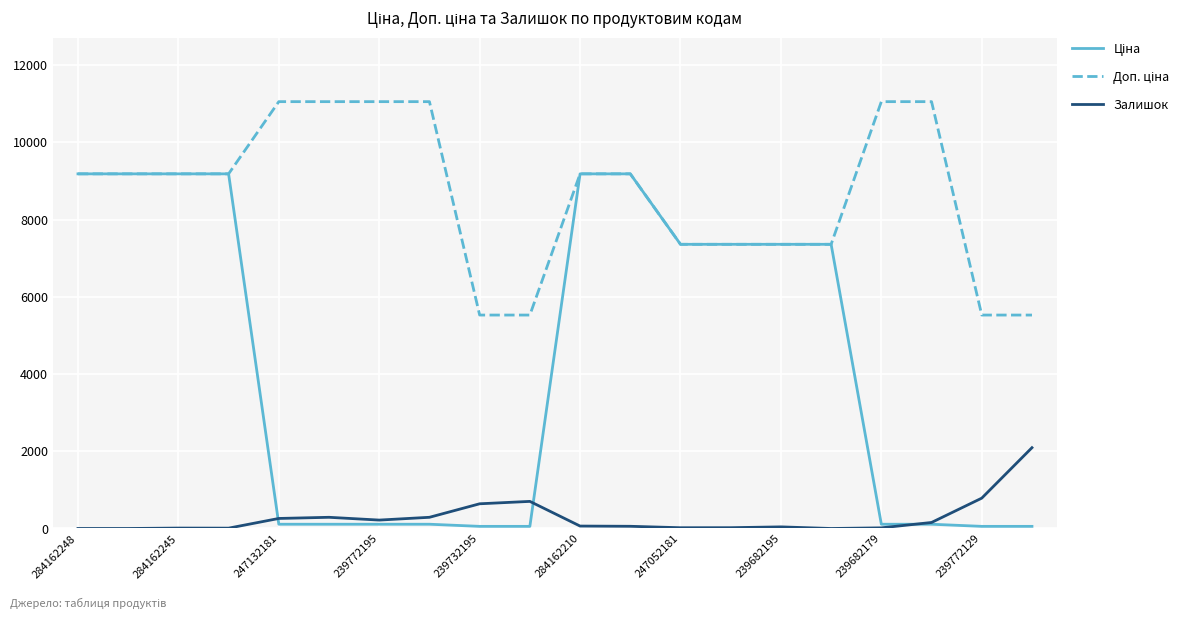

At how many categories does at least one series exceed 6588?

16